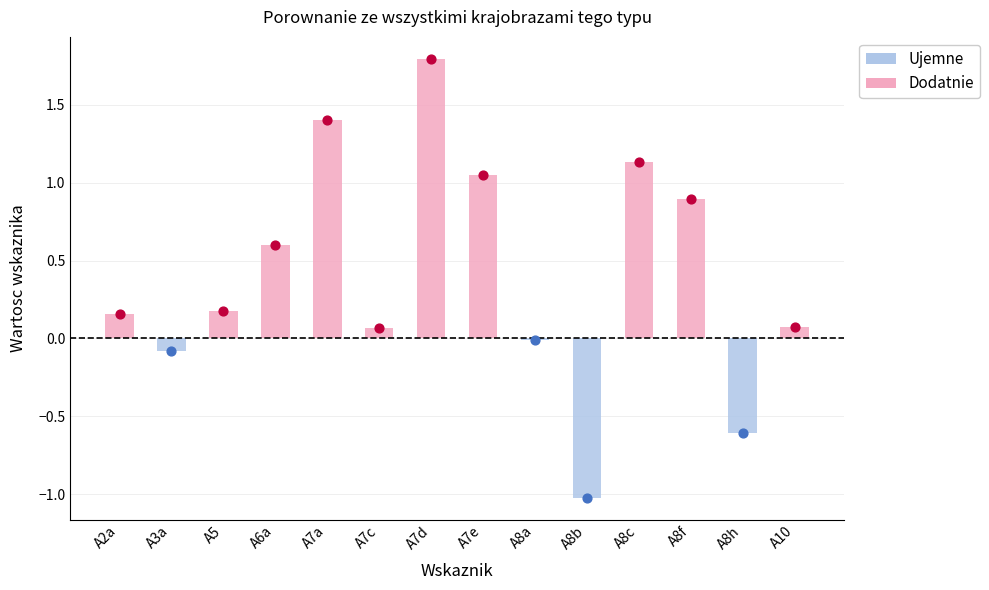

Which has a higher value, A5 or A7a?

A7a